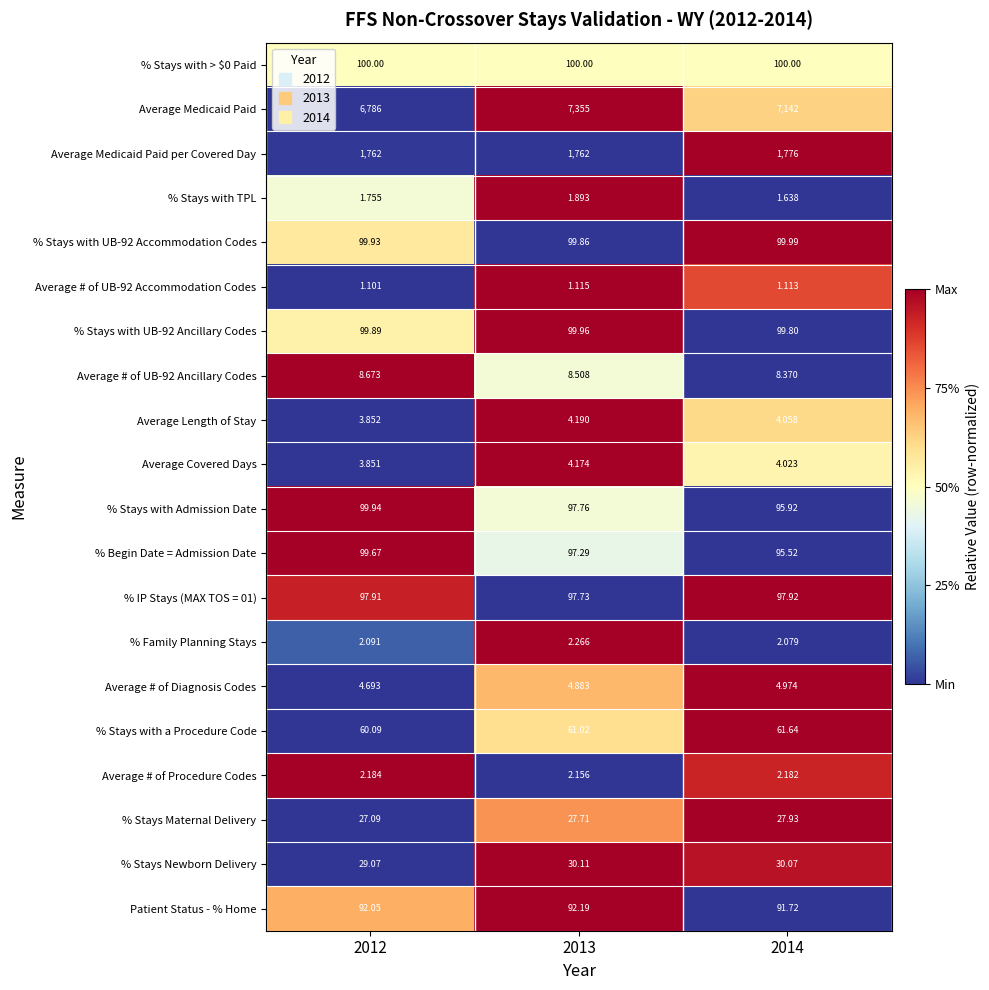

Which series has the largest range (max minus min)?

Average Medicaid Paid